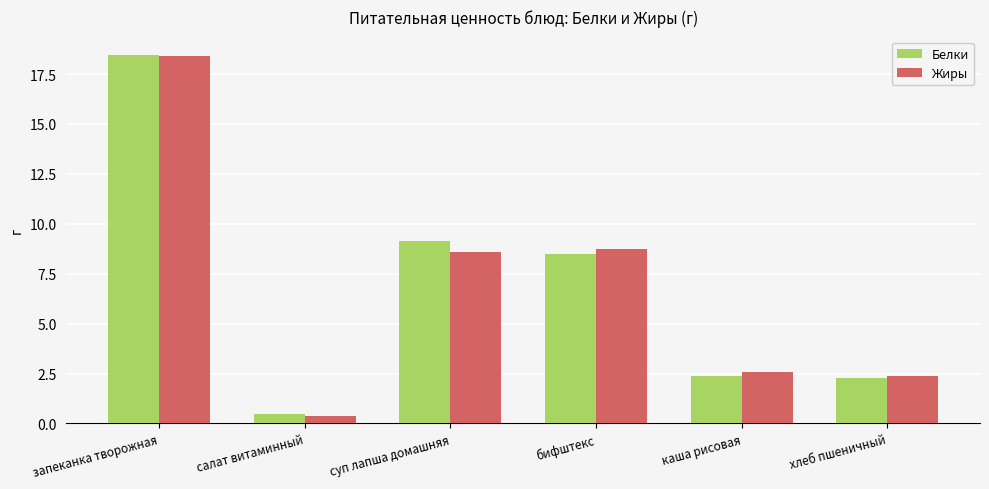

At which category is the sum across all series the highest?

запеканка творожная